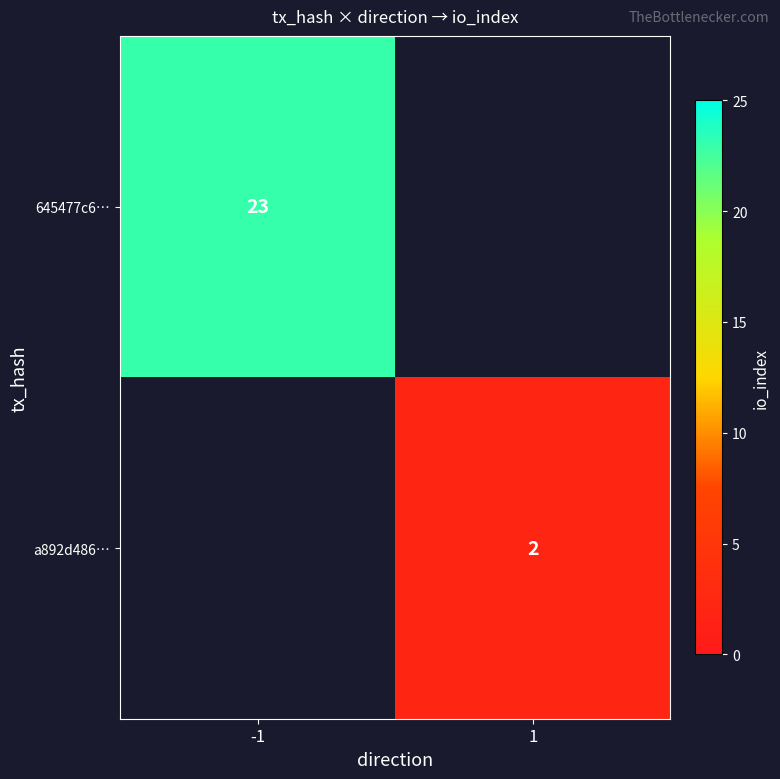

True or false: 645477c6… has a value of 23 at -1.

True